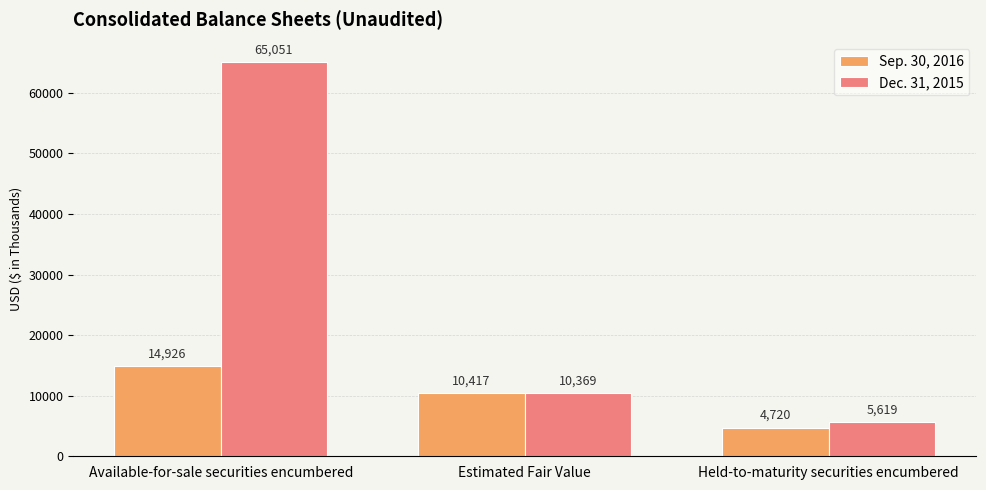

What is the difference between the maximum and second lowest values in the Sep. 30, 2016 series?

4509